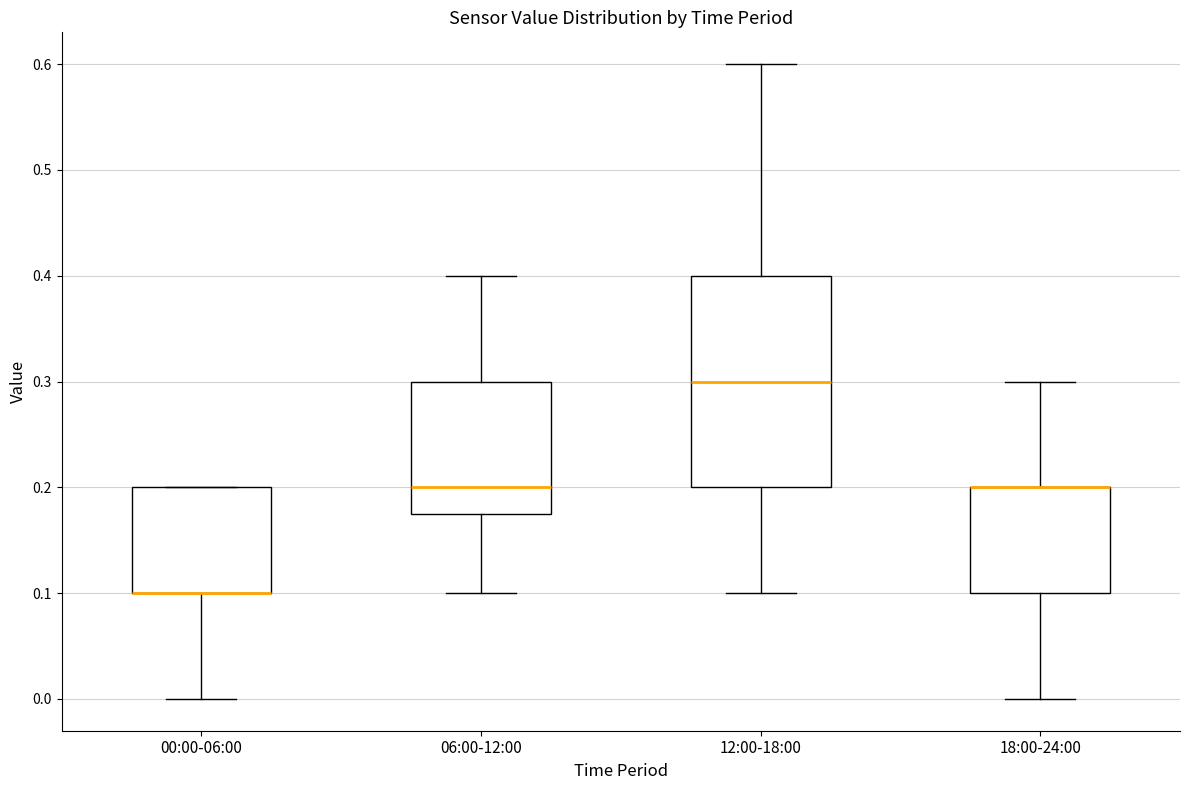

Reading left to right, read every box against the y-axis: the position of its median line, the range the box covers, and the ends of its whiskers. The values are not printed on the chart, so give them approximately, as read against the axis.

00:00-06:00: median 0.10 (drawn on the box's lower edge), box 0.10 to 0.20, whiskers 0.00 to 0.20
06:00-12:00: median 0.20, box 0.18 to 0.30, whiskers 0.10 to 0.40
12:00-18:00: median 0.30, box 0.20 to 0.40, whiskers 0.10 to 0.60
18:00-24:00: median 0.20 (drawn on the box's upper edge), box 0.10 to 0.20, whiskers 0.00 to 0.30